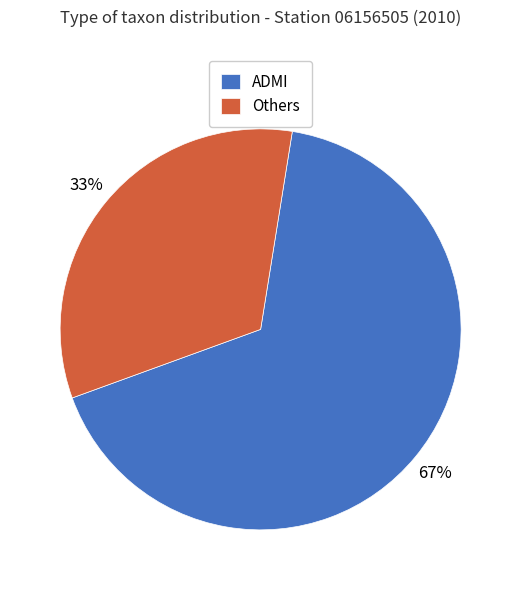

How many slices are in this pie chart?

2